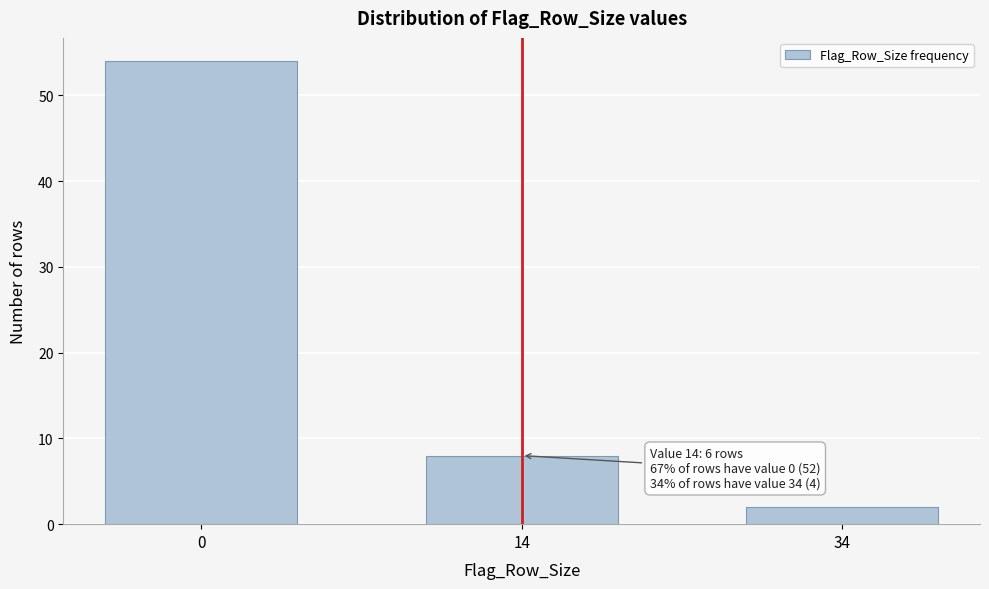

Reading left to right, what are all the values shown in this chart?

0=54	14=8	34=2